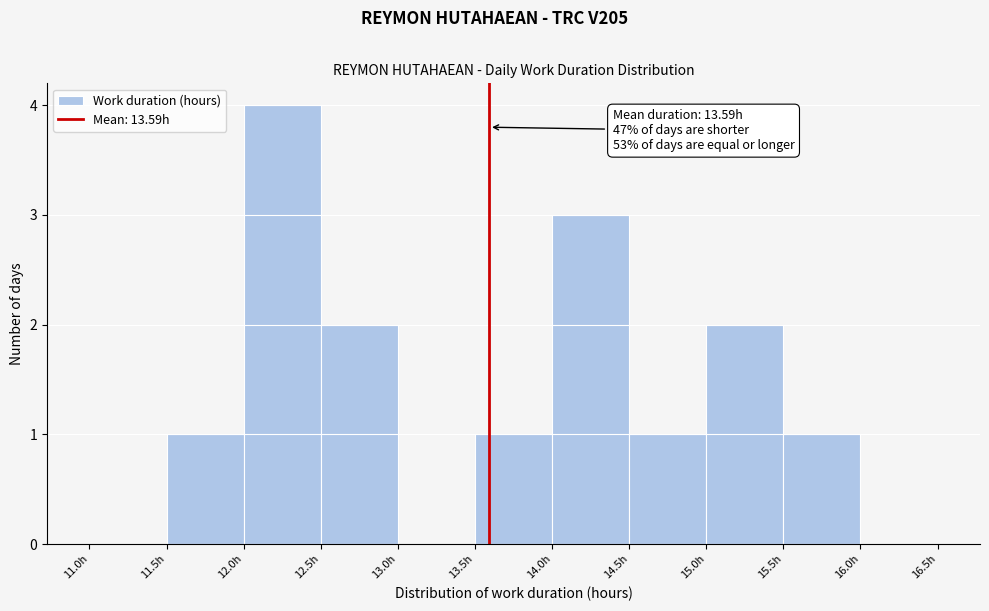

Which range on the x-axis has the tallest bar?

12.0 to 12.5